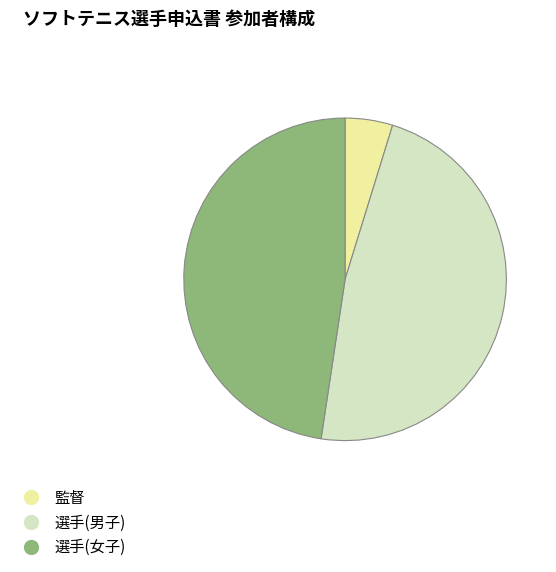

True or false: 選手(男子) accounts for 48% of the total.

True